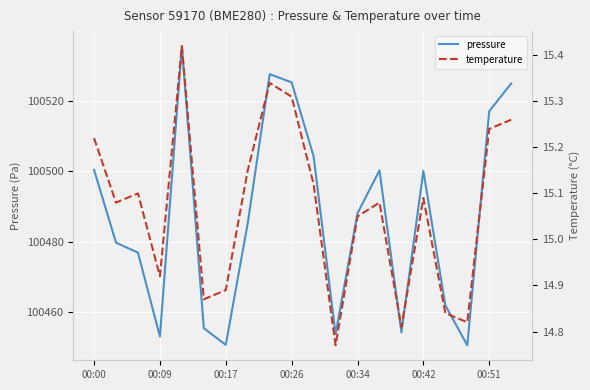

True or false: pressure has more than 2 interior local peaks.

True